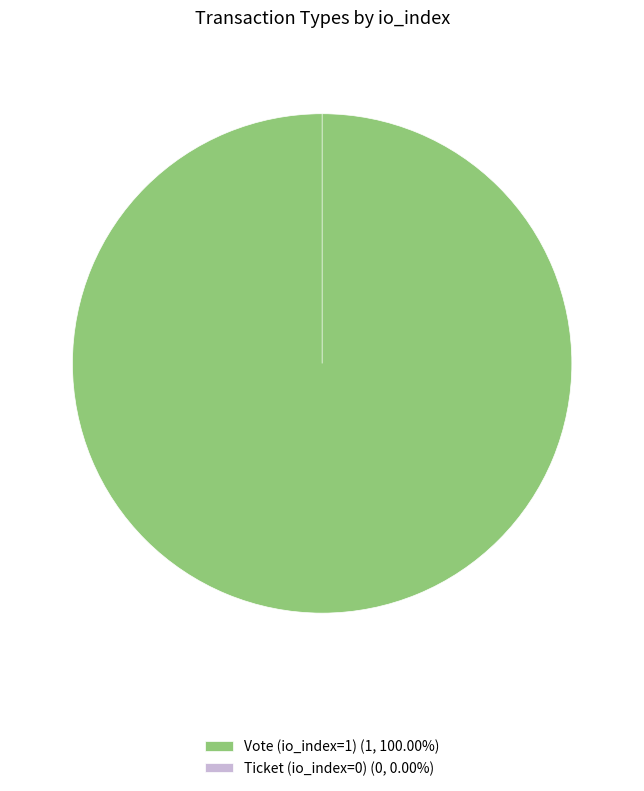

Do Vote (io_index=1) and Ticket (io_index=0) together represent more than half of the pie?

Yes